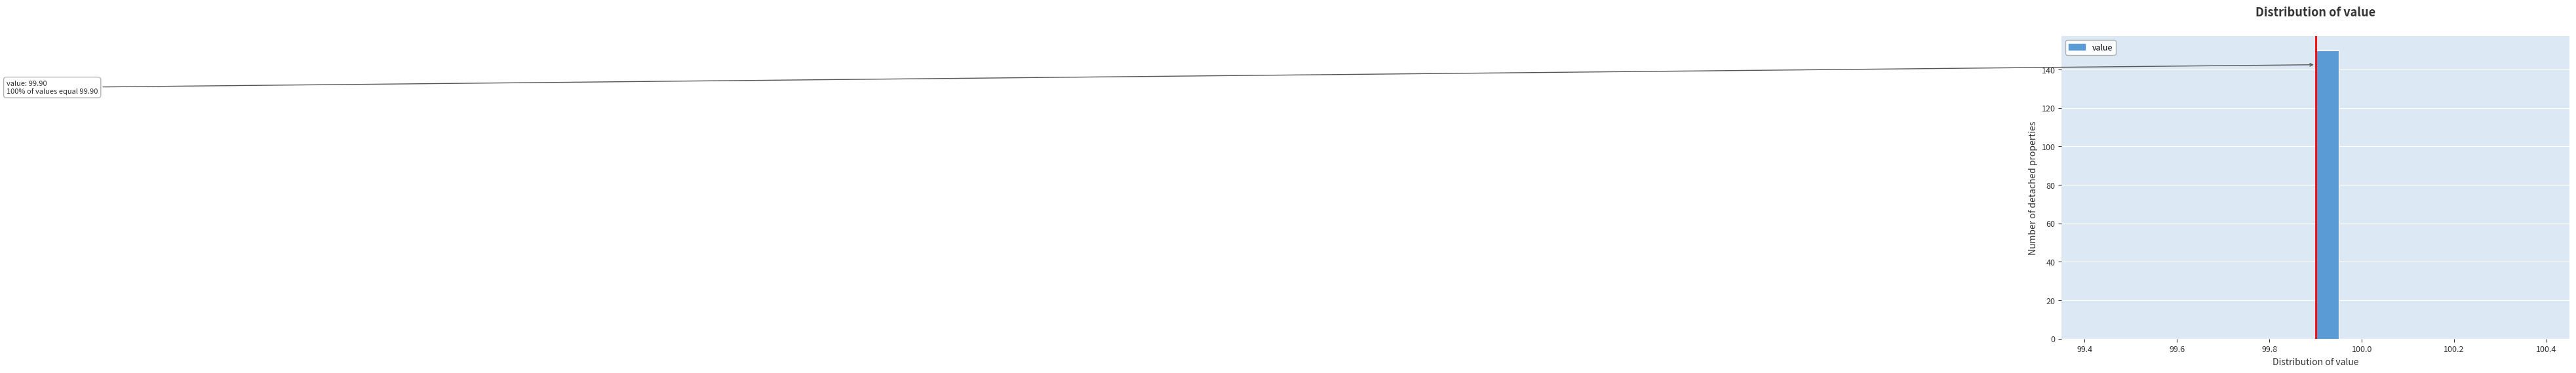

Around what value on the x-axis is the tallest bar? Give the approximate position of its centre, as read against the axis.

99.92